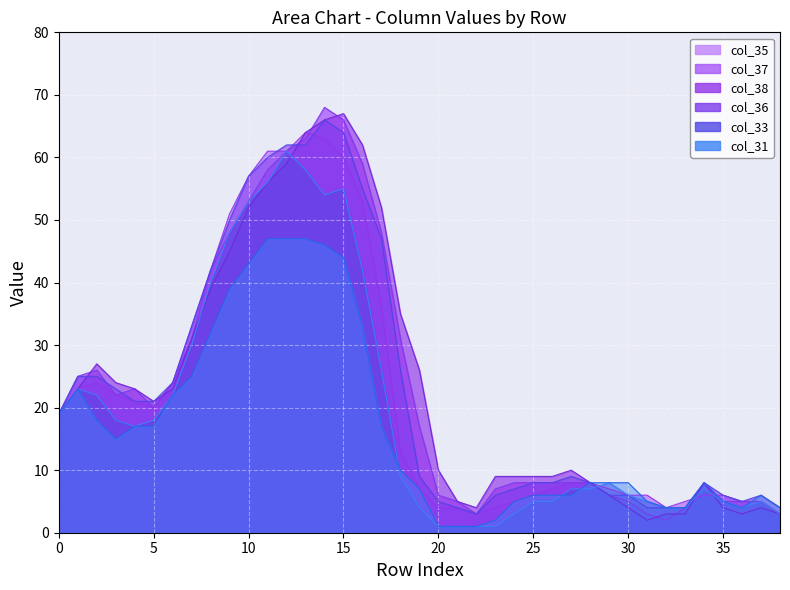

Which series has the largest total across all categories?

col_38